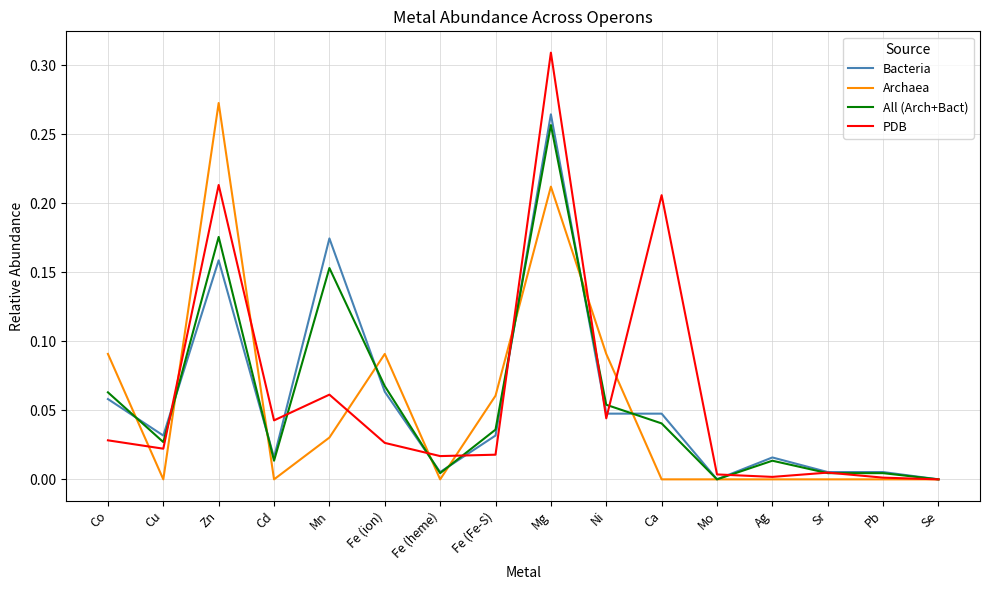

How many lines are shown in the chart?

4